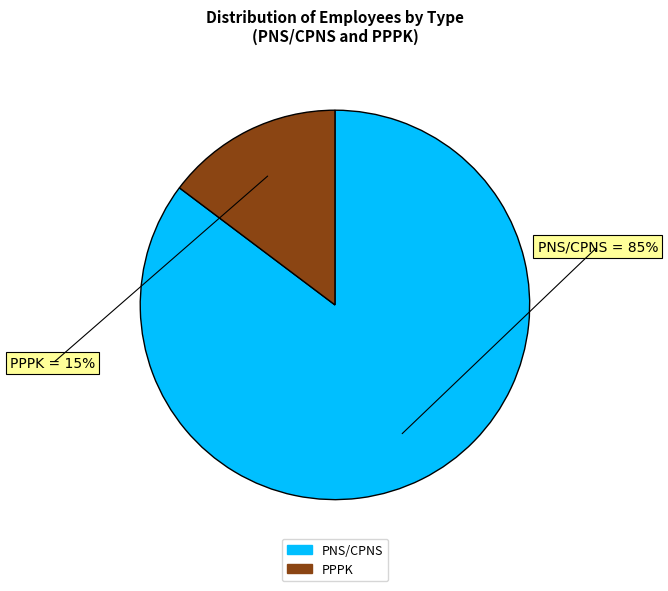

To the nearest percent, what portion does PNS/CPNS represent?

85%